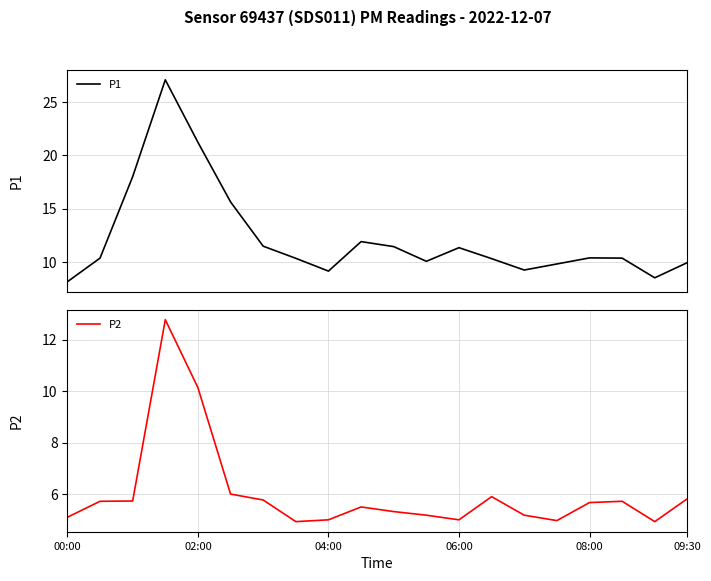

Rank the series at 6 from lowest to highest value.

P2, P1